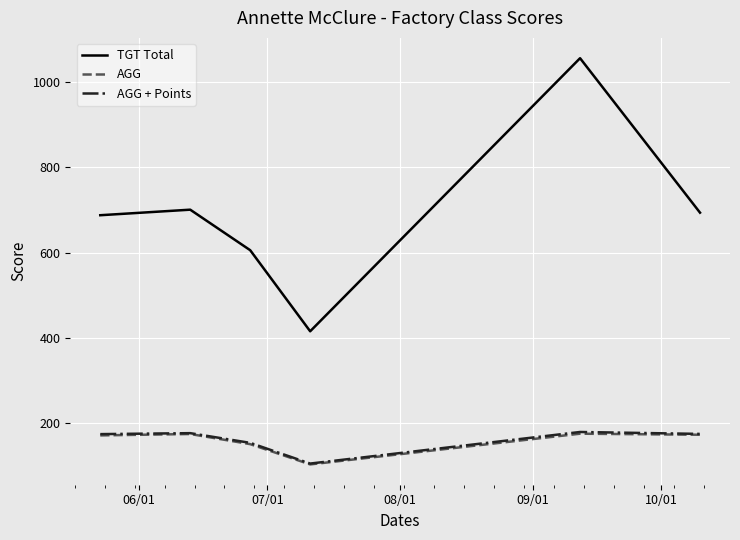

True or false: AGG + Points and TGT Total cross at least once.

False